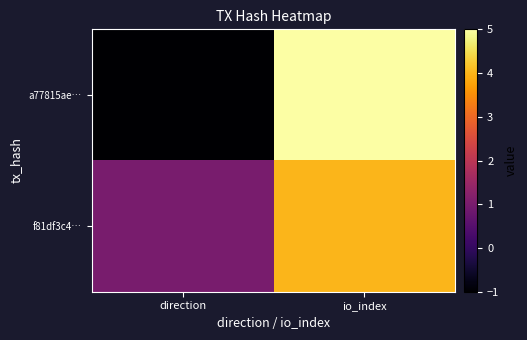

Reading right to left, list all the values displayed in this chart.

a77815ae…: io_index=5	direction=-1
f81df3c4…: io_index=4	direction=1